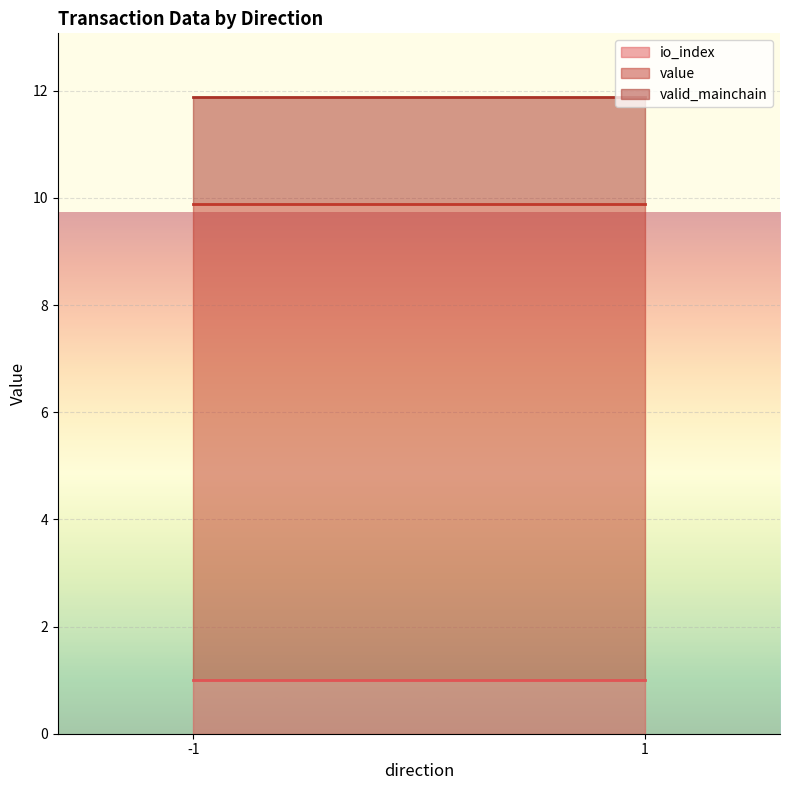

True or false: valid_mainchain has a value of 0.5 at -1.

False